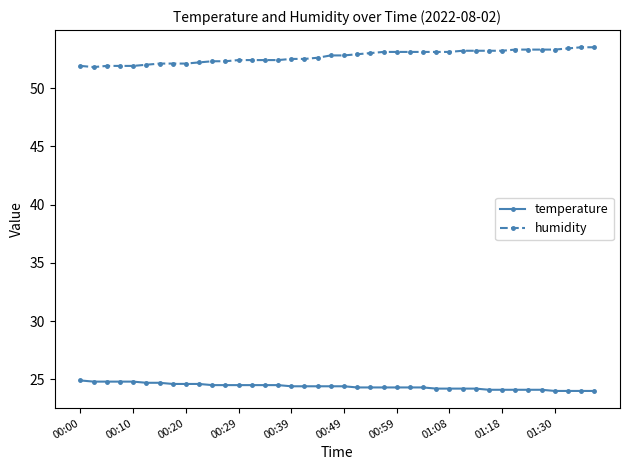

What are all the series names shown in the legend?

temperature, humidity